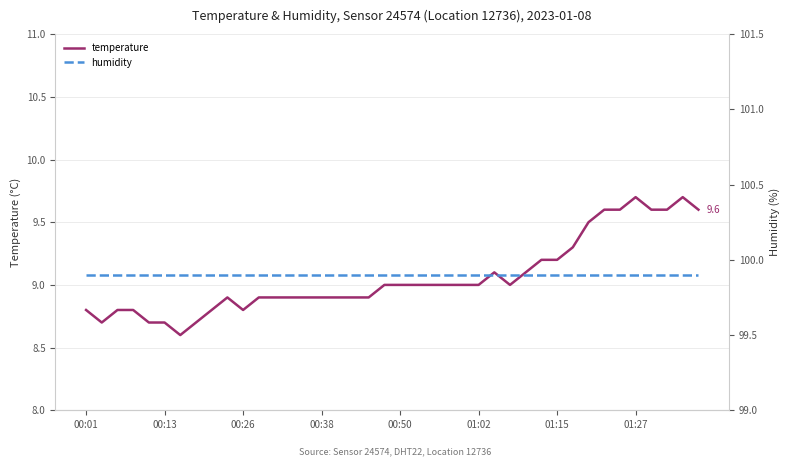

Is it true that temperature equals 3.1 at 00:26?

False